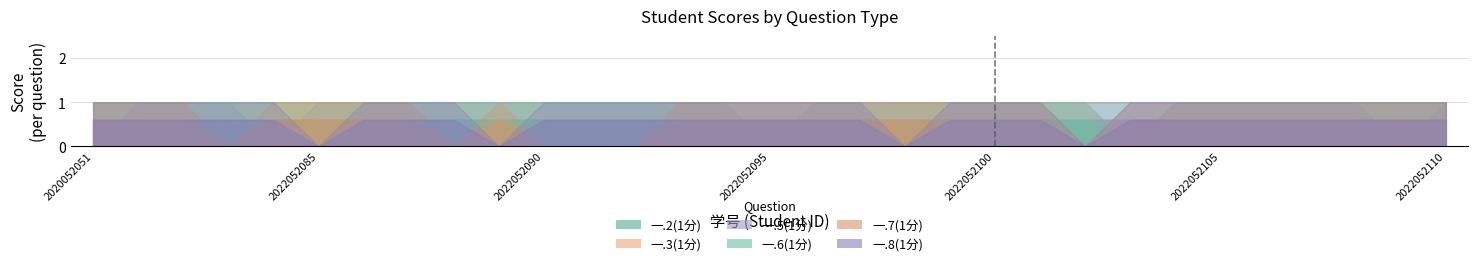

What is the greatest value displayed?

1